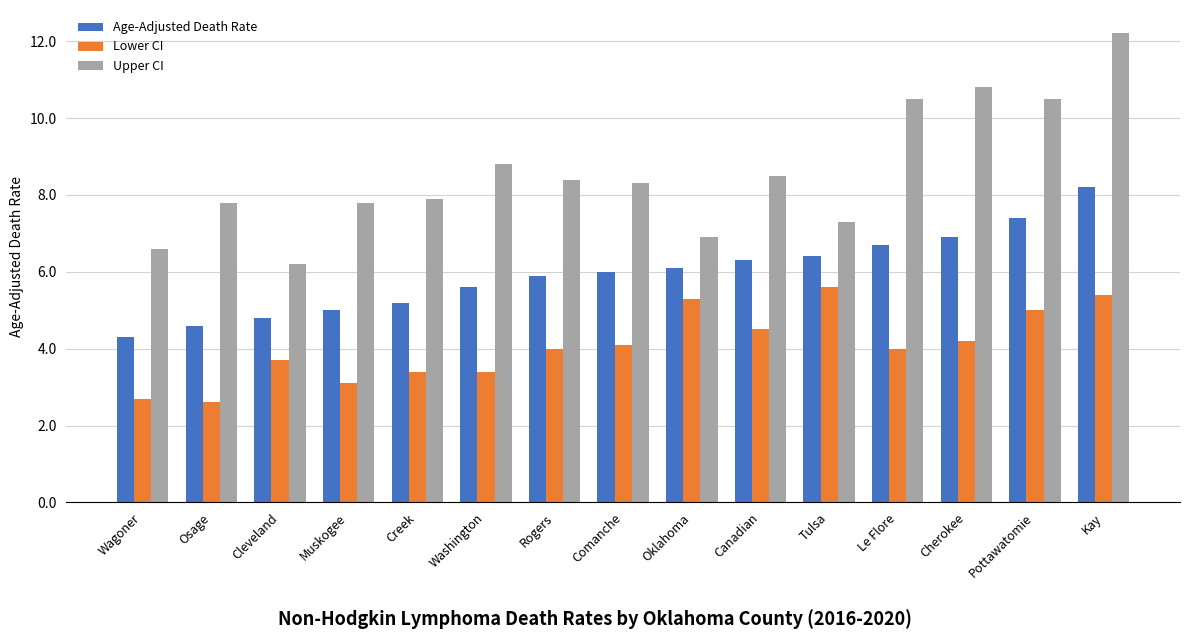

Which series has the largest range (max minus min)?

Upper CI